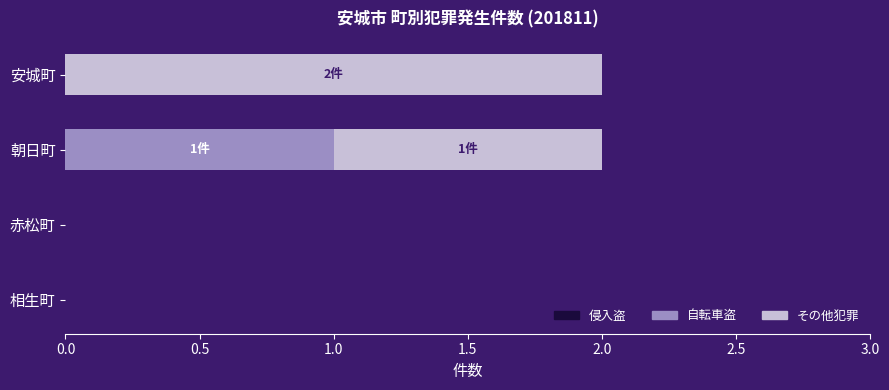

Is it true that 自転車盗 equals 0 at 赤松町?

True